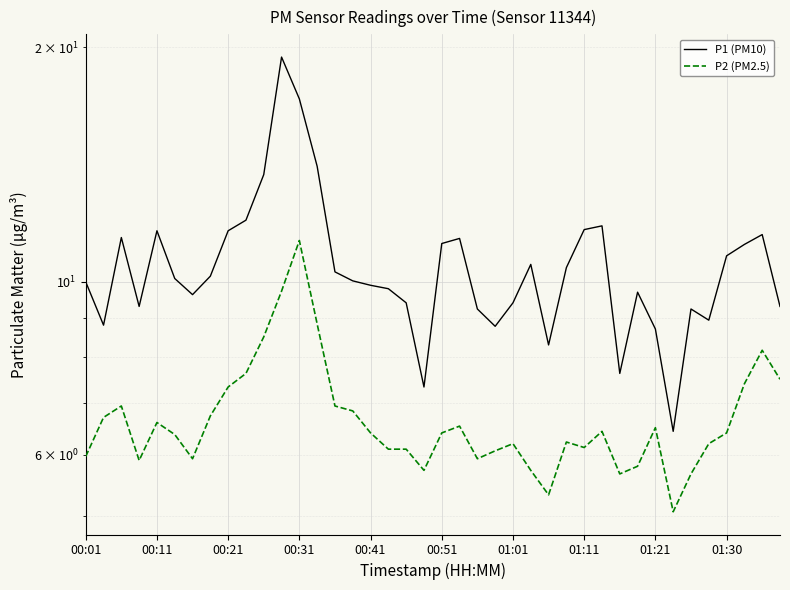

What is the average value of the P2 (PM2.5) series?

6.7